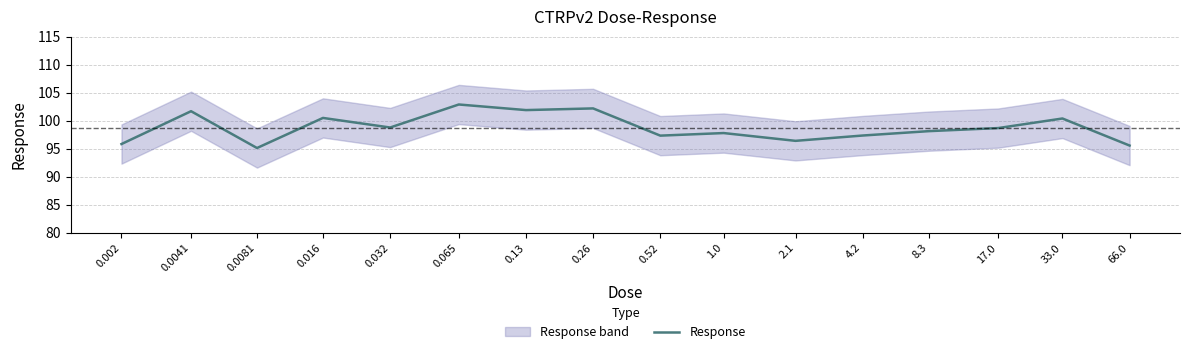

Reading right to left, extract all data points from this chart.

66.0=95.6	33.0=100.4	17.0=98.7	8.3=98.1	4.2=97.4	2.1=96.4	1.0=97.8	0.52=97.3	0.26=102.2	0.13=101.9	0.065=102.9	0.032=98.8	0.016=100.5	0.0081=95.1	0.0041=101.7	0.002=95.8